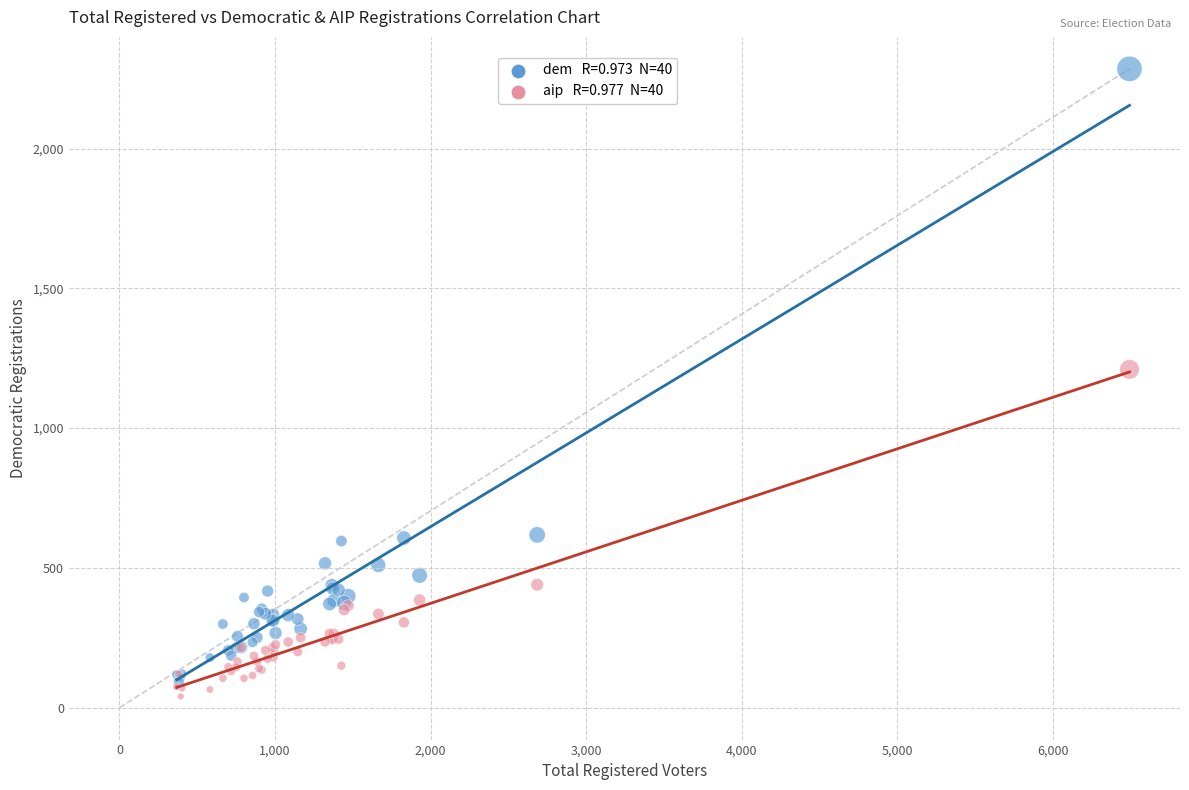

Across all series, what Y value is closest to 1162?

1210